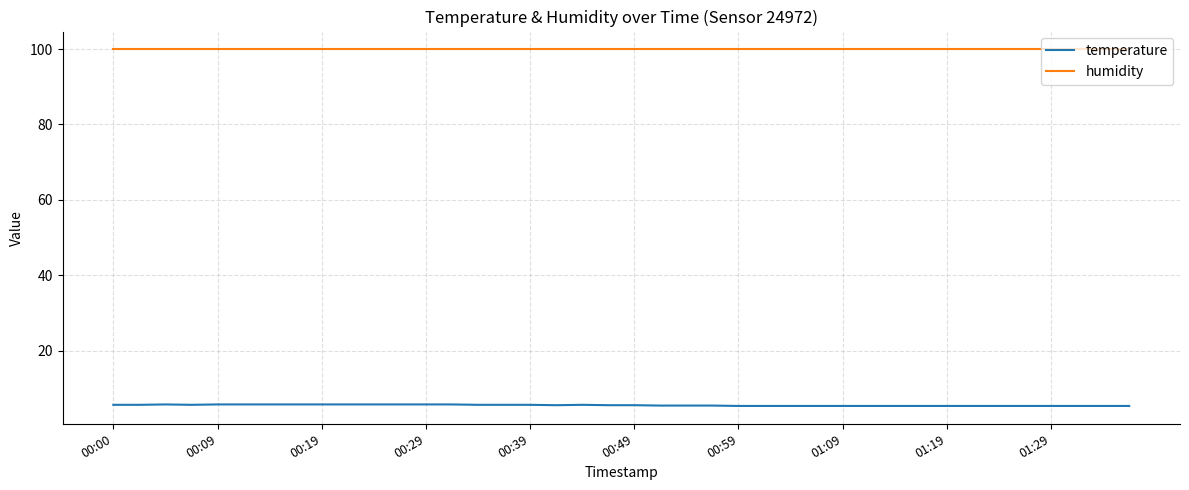

What is the minimum value for temperature?

5.3